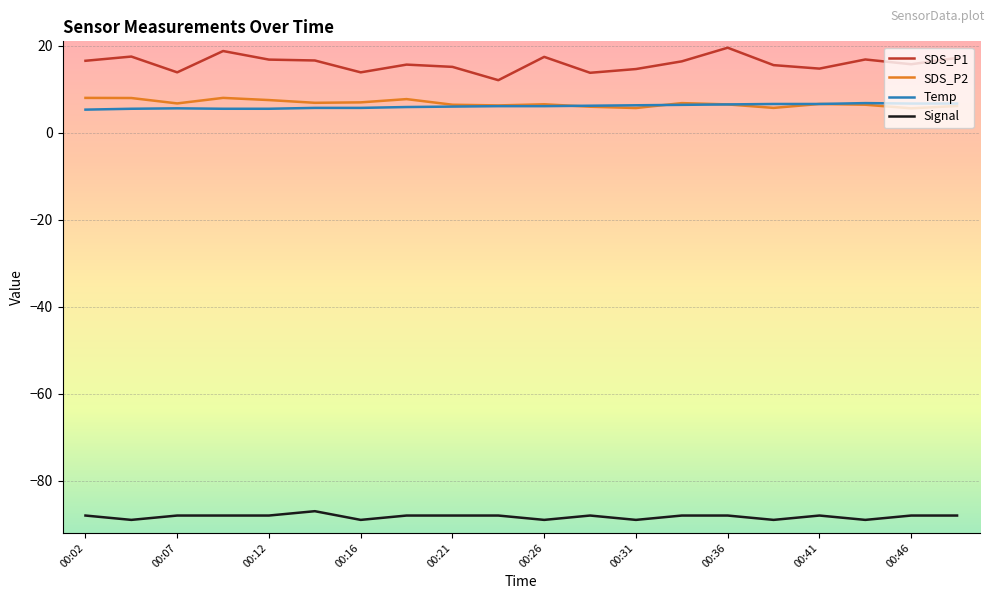

List the series in order of their peak value, lowest first.

Signal, Temp, SDS_P2, SDS_P1